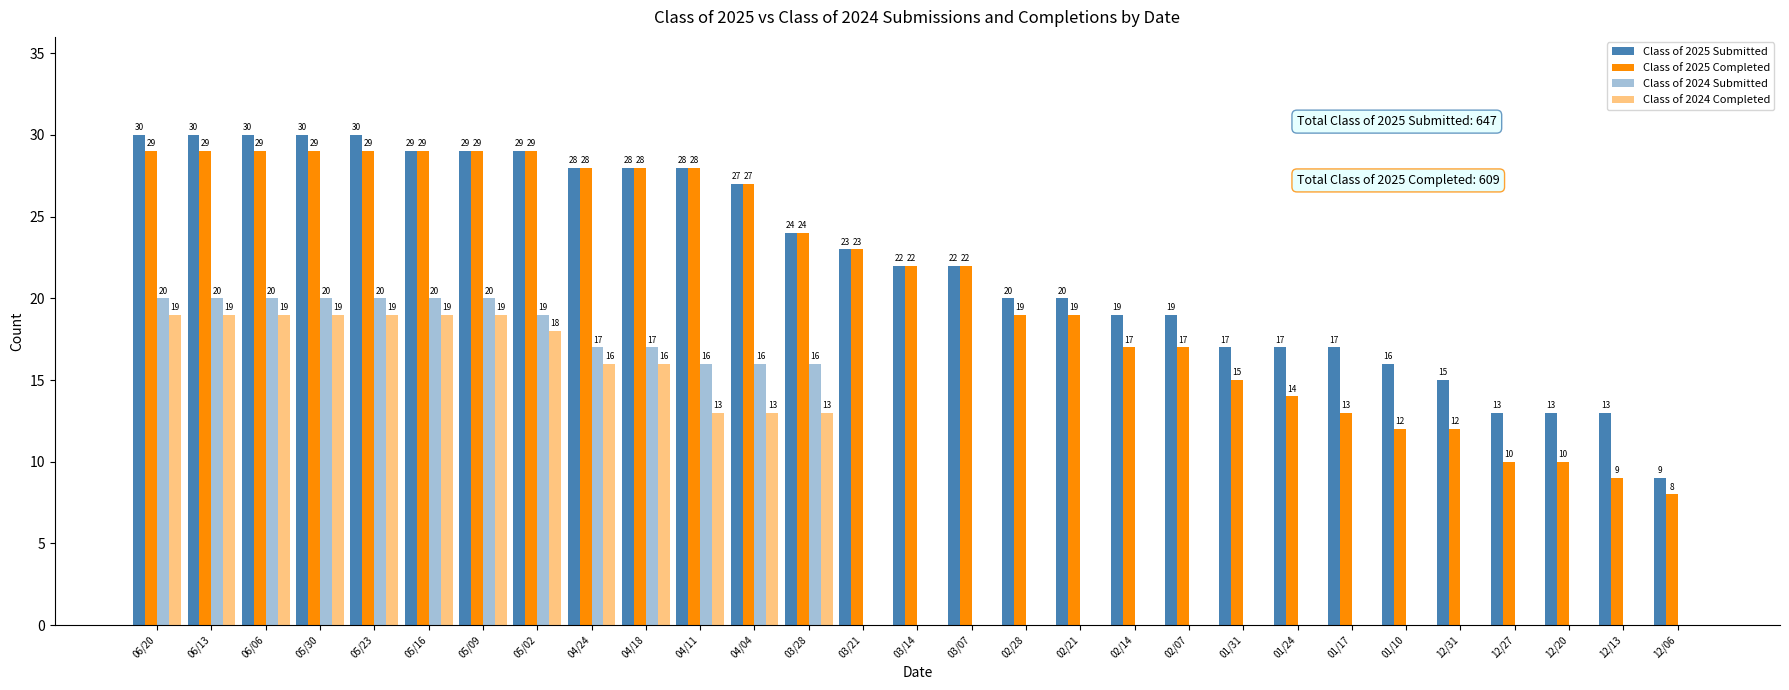

Which category has the highest value across all series?

06/20